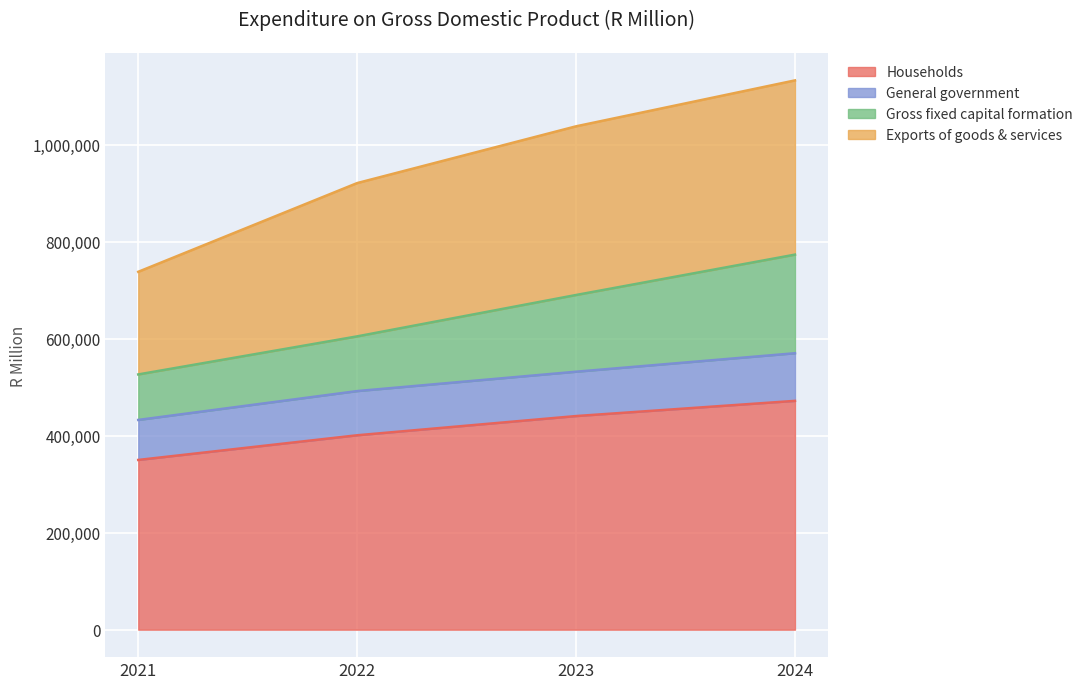

What is the value of the Gross fixed capital formation point at the 1st from the left?

526348